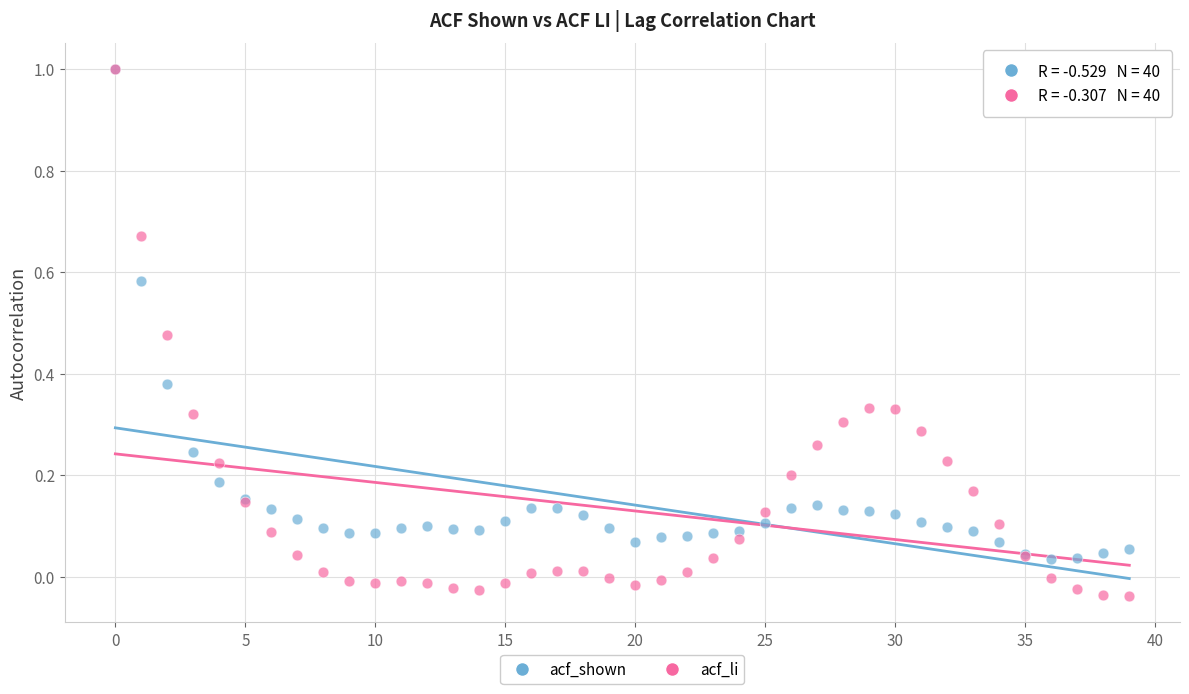

Which series has the largest Y range (max minus min)?

acf_li